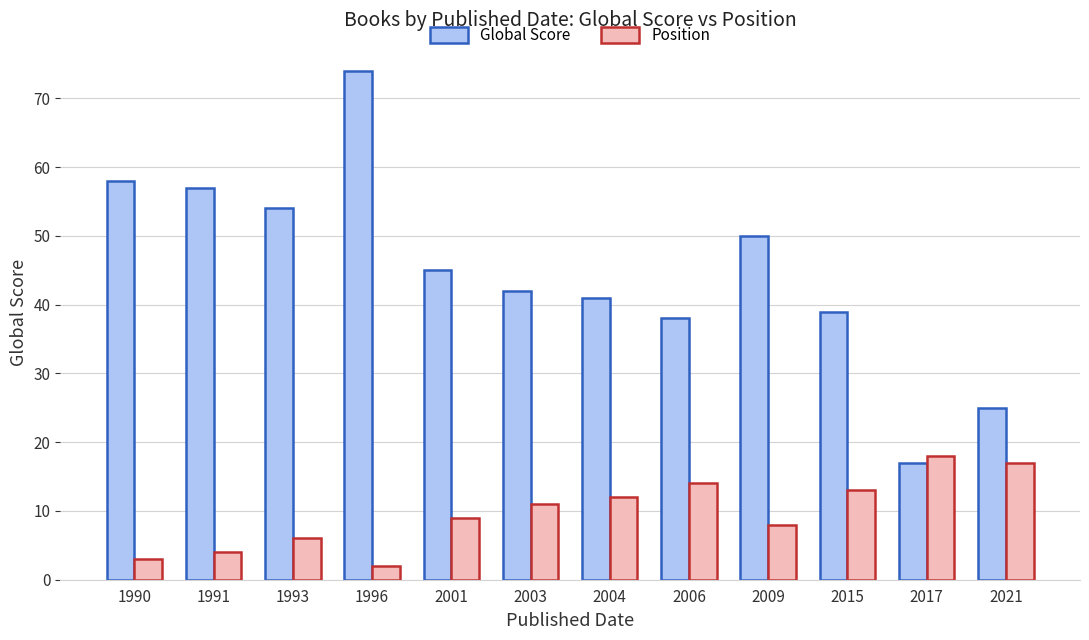

What is the maximum value for Global Score?

74